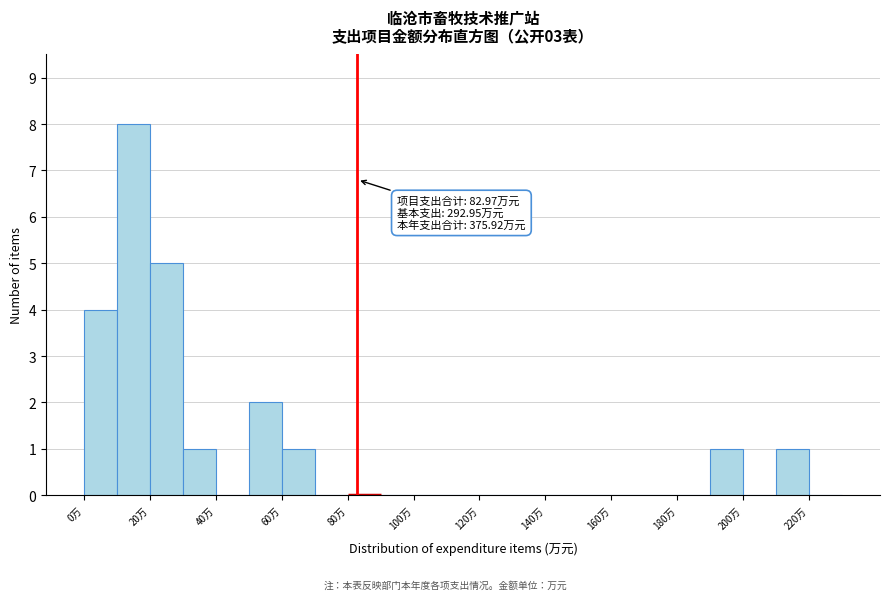

Over which range of the x-axis is the bar tallest?

10 to 20